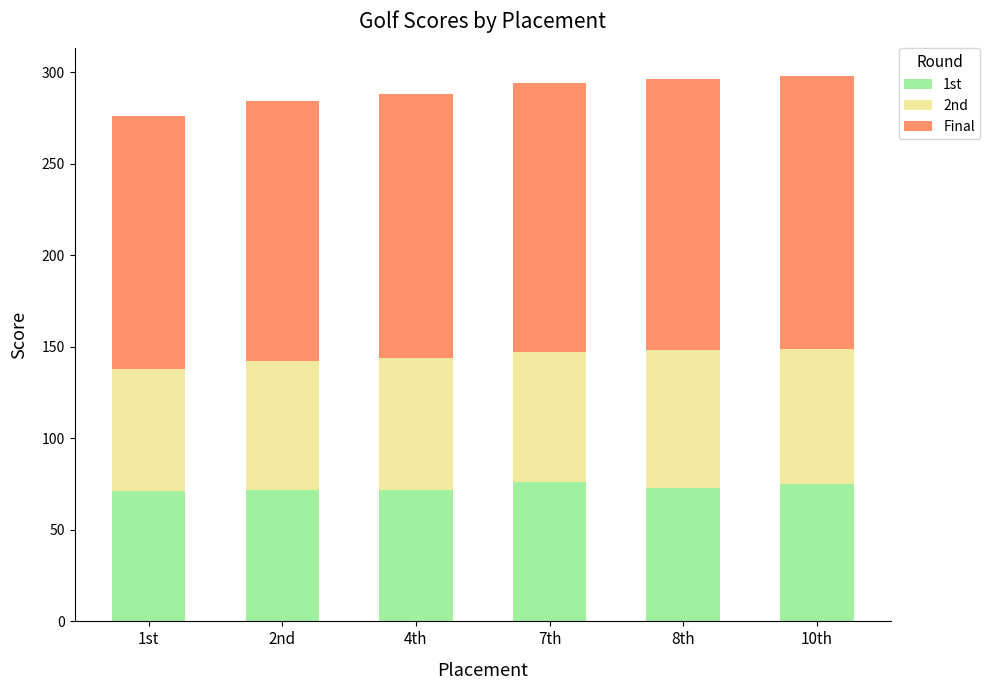

What is the highest value of the 1st series?

76